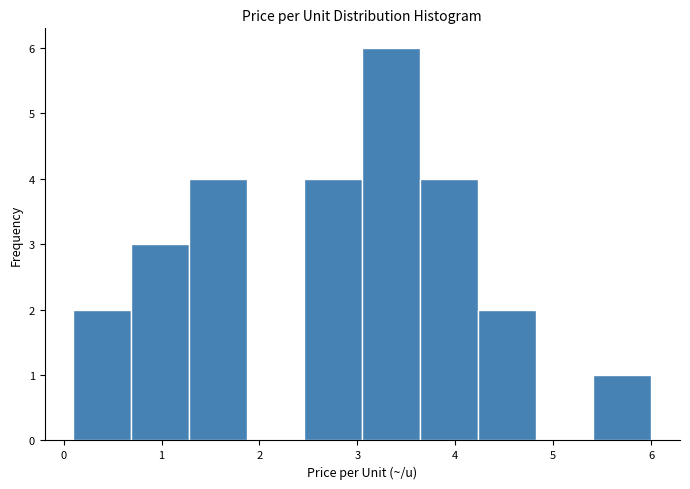

Which range on the x-axis has the tallest bar?

3.05 to 3.64